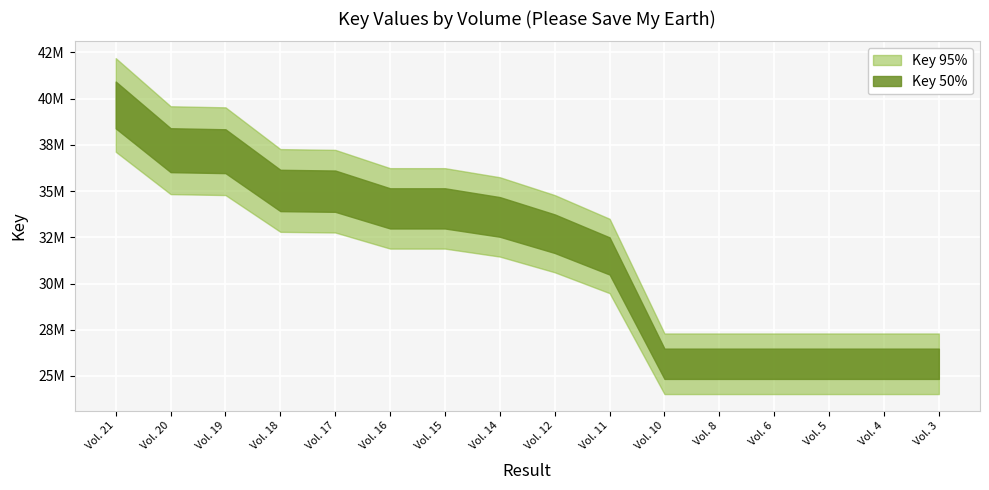

Read the value at Vol. 21.

42181667